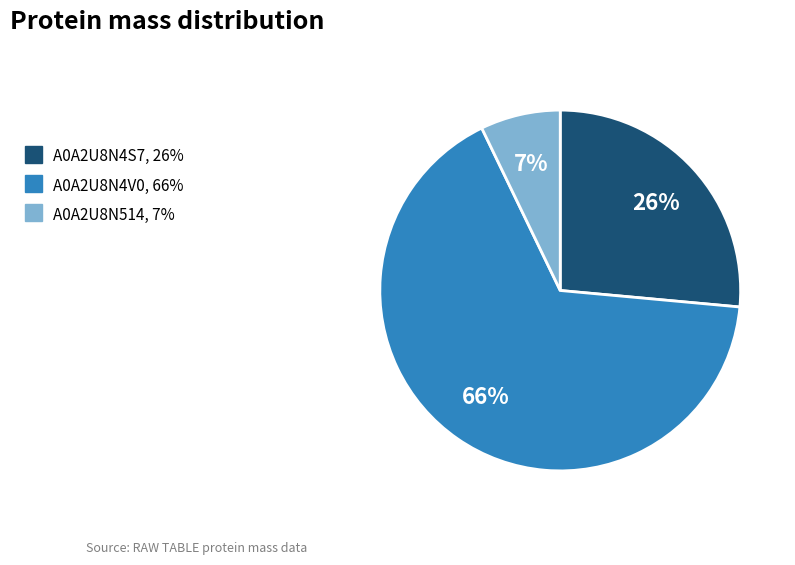

Do A0A2U8N4S7 and A0A2U8N4V0 together represent more than half of the pie?

Yes